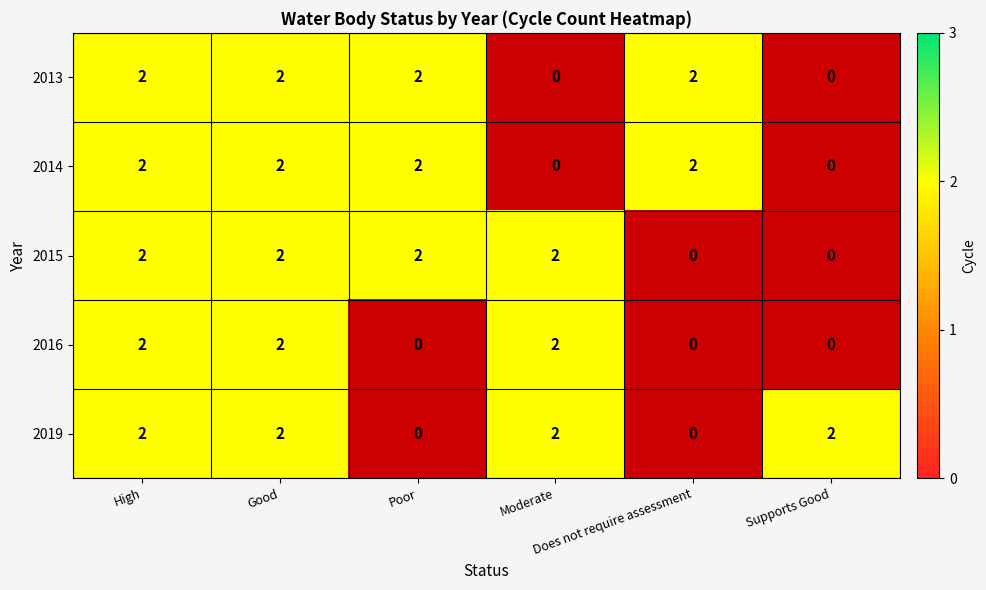

Reading left to right, transcribe all the data shown in this chart.

2013: High=2	Good=2	Poor=2	Moderate=0	Does not require assessment=2	Supports Good=0
2014: High=2	Good=2	Poor=2	Moderate=0	Does not require assessment=2	Supports Good=0
2015: High=2	Good=2	Poor=2	Moderate=2	Does not require assessment=0	Supports Good=0
2016: High=2	Good=2	Poor=0	Moderate=2	Does not require assessment=0	Supports Good=0
2019: High=2	Good=2	Poor=0	Moderate=2	Does not require assessment=0	Supports Good=2